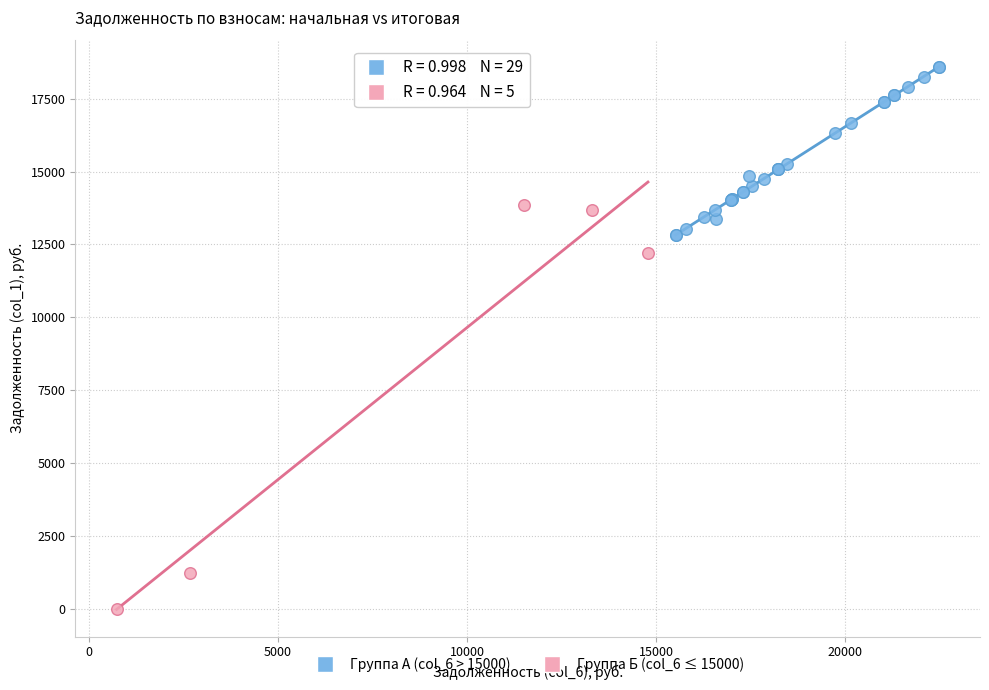

Which series has the largest Y range (max minus min)?

Группа Б (col_6 ≤ 15000)